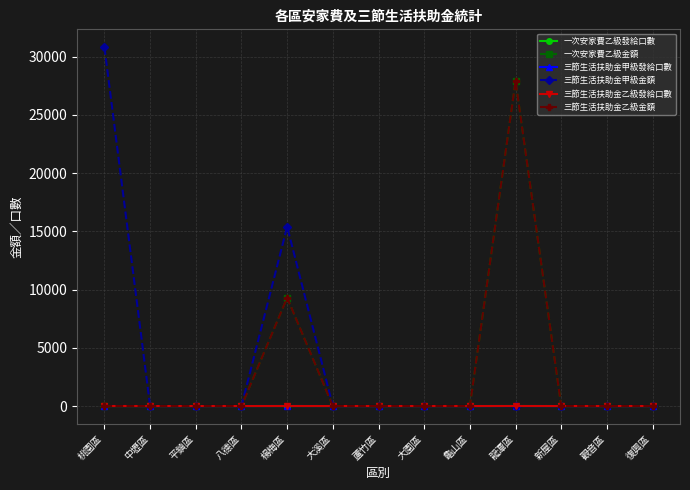

List the series in order of their peak value, highest first.

三節生活扶助金甲級金額, 一次安家費乙級金額, 三節生活扶助金乙級金額, 一次安家費乙級發給口數, 三節生活扶助金乙級發給口數, 三節生活扶助金甲級發給口數